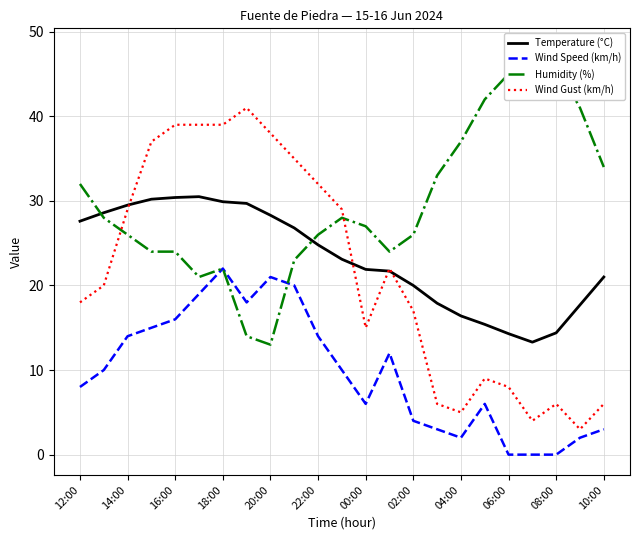

Reading left to right, what are all the values shown in this chart?

Temperature (°C): 27.6	28.6	29.5	30.2	30.4	30.5	29.9	29.7	28.3	26.8	24.8	23.1	21.9	21.7	20.0	17.9	16.4	15.4	14.3	13.3	14.4	17.7	21.0
Wind Speed (km/h): 8.0	10.0	14.0	15.0	16.0	19.0	22.0	18.0	21.0	20.0	14.0	10.0	6.0	12.0	4.0	3.0	2.0	6.0	0.0	0.0	0.0	2.0	3.0
Humidity (%): 32.0	28.0	26.0	24.0	24.0	21.0	22.0	14.0	13.0	23.0	26.0	28.0	27.0	24.0	26.0	33.0	37.0	42.0	45.0	48.0	46.0	41.0	34.0
Wind Gust (km/h): 18.0	20.0	29.0	37.0	39.0	39.0	39.0	41.0	38.0	35.0	32.0	29.0	15.0	22.0	17.0	6.0	5.0	9.0	8.0	4.0	6.0	3.0	6.0